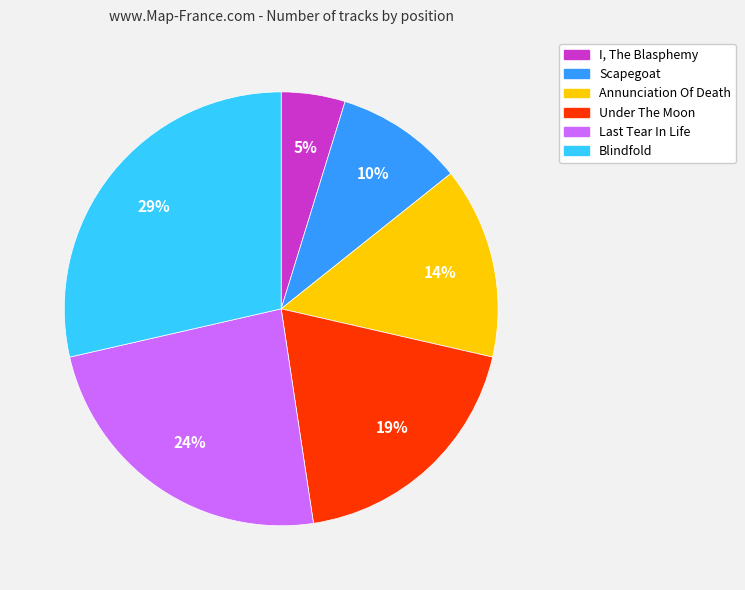

What is the largest slice in the pie chart?

Blindfold